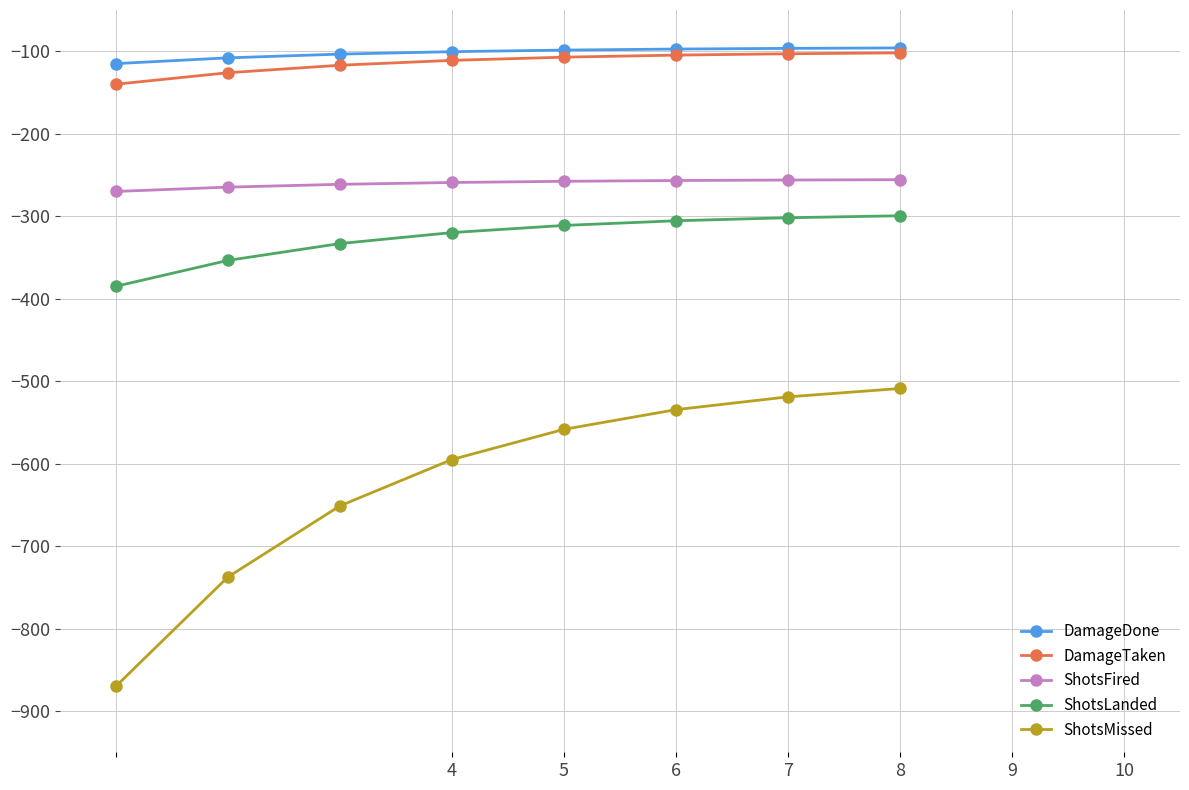

How many lines are shown in the chart?

5